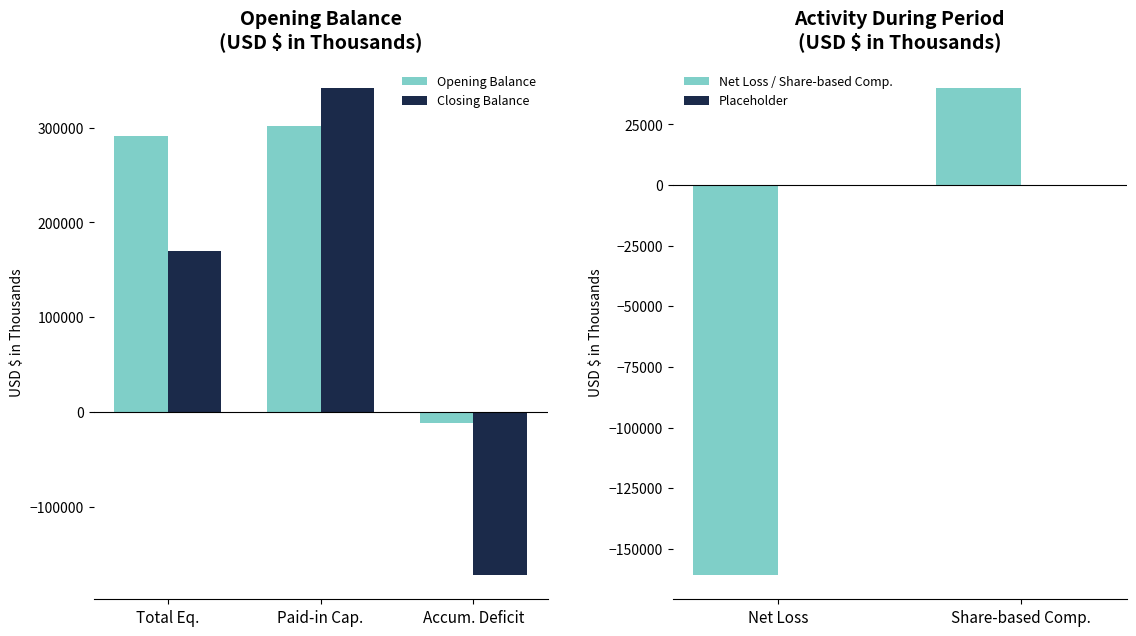

What is the sum of all Closing Balance values?

339635